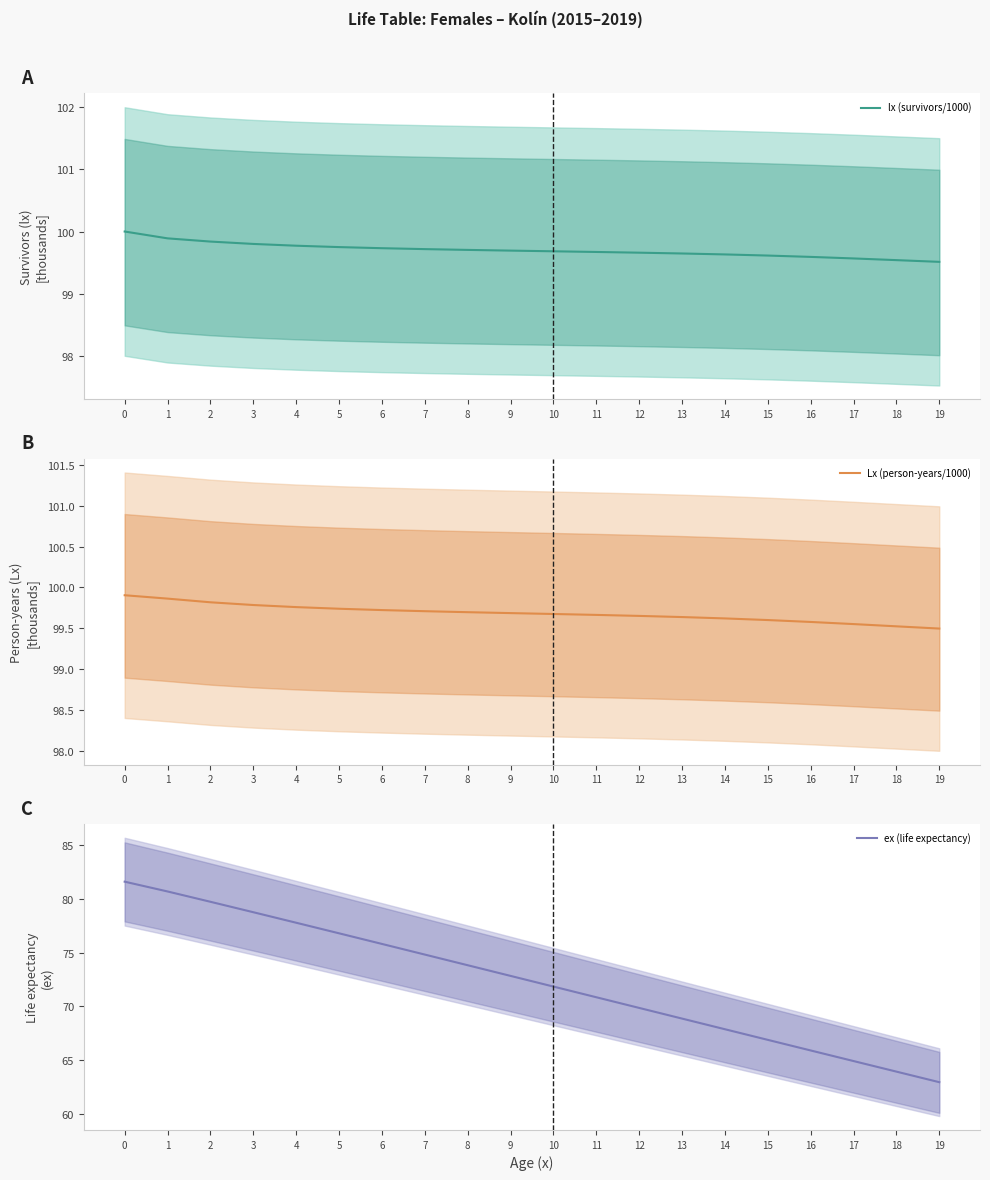

Which series changed the most between 6 and 8?

ex (life expectancy)